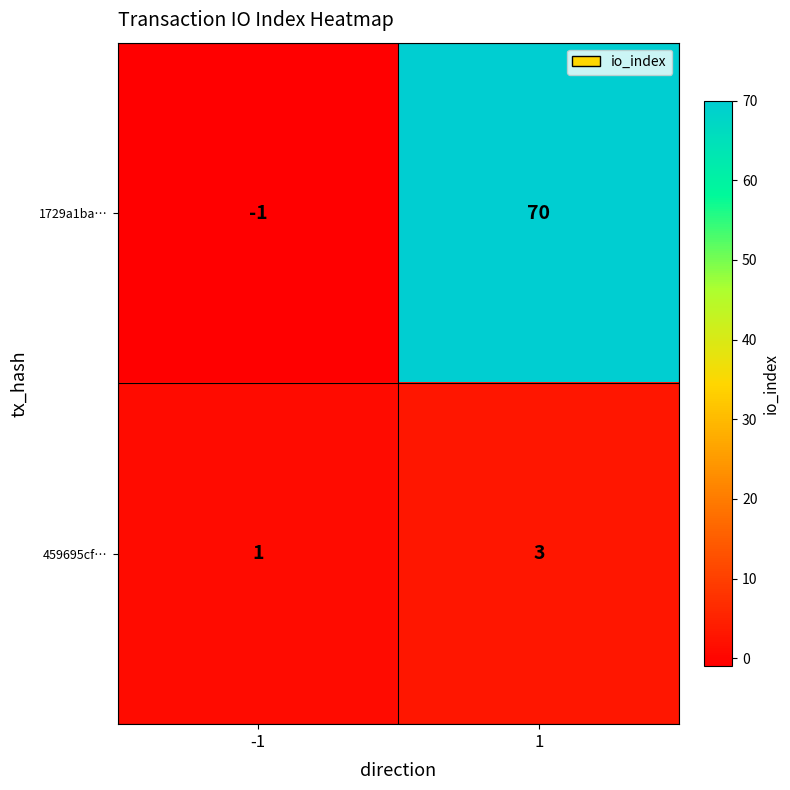

List the series in order of their overall mean, lowest first.

459695cf…, 1729a1ba…